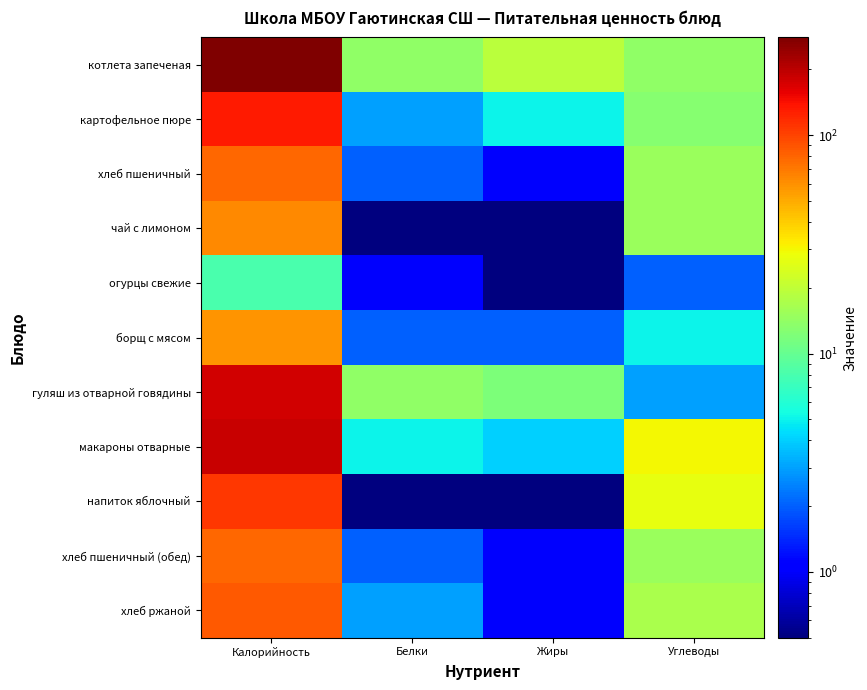

Rank the series by their maximum value, from lowest to highest.

огурцы свежие, борщ с мясом, чай с лимоном, хлеб пшеничный, хлеб пшеничный (обед), хлеб ржаной, напиток яблочный, картофельное пюре, гуляш из отварной говядины, макароны отварные, котлета запеченая